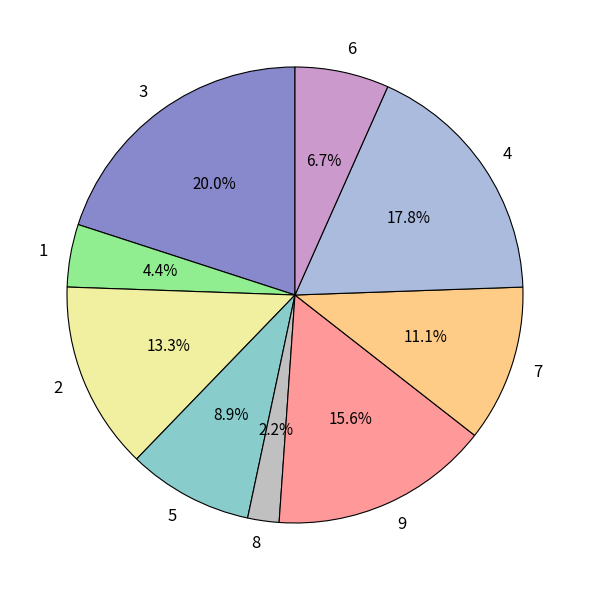

To the nearest percent, what is the difference between the largest and smallest slice percentages?

18%